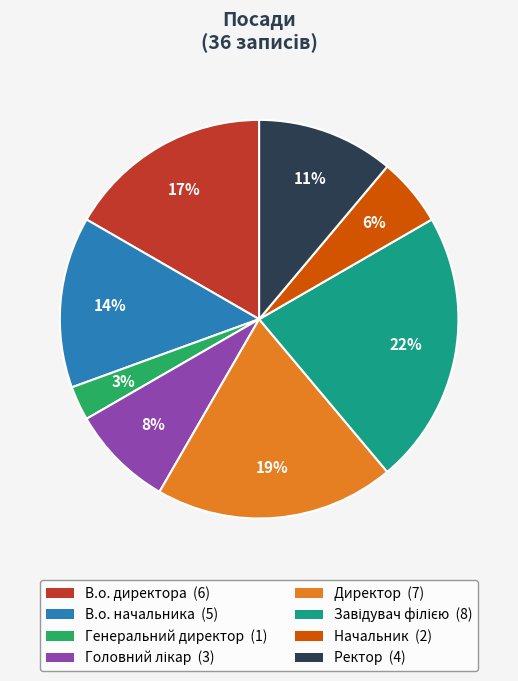

True or false: Ректор (4) accounts for 21% of the total.

False